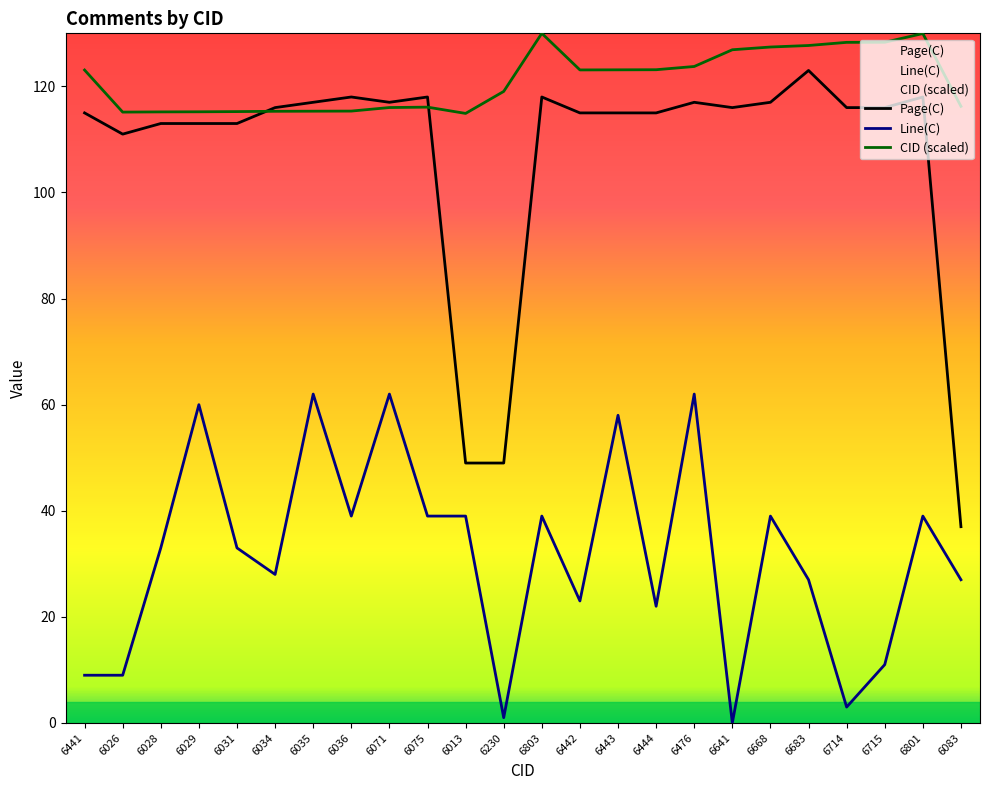

Which series ends up on top after the final intersection of CID and Page(C)?

CID